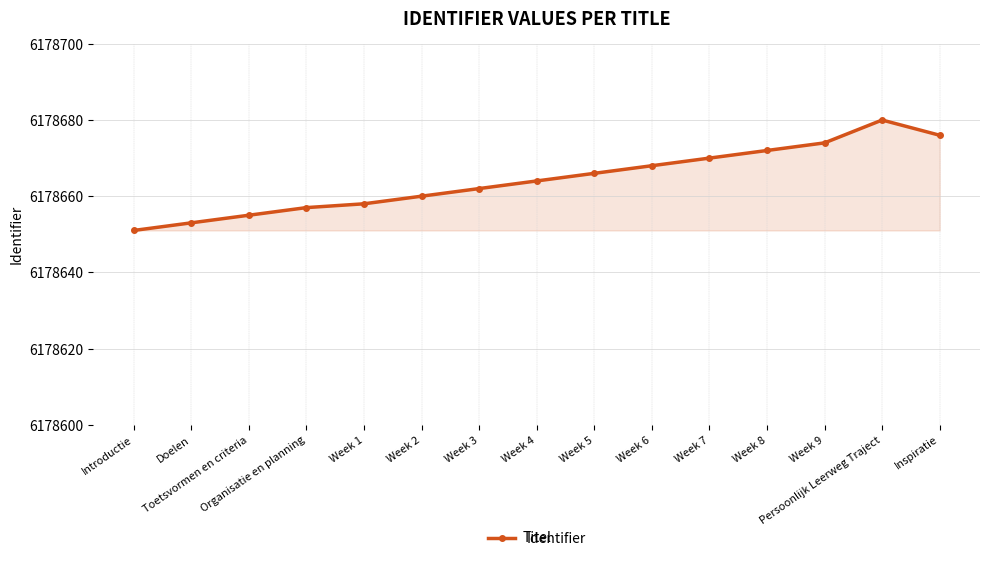

What is the sum of all values?

92679966